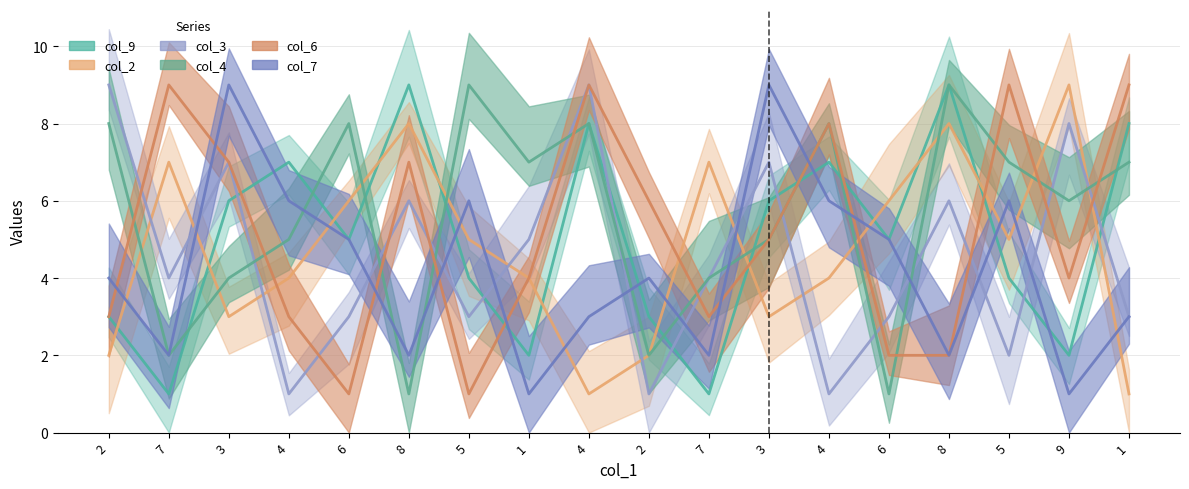

What is the smallest value displayed?

1